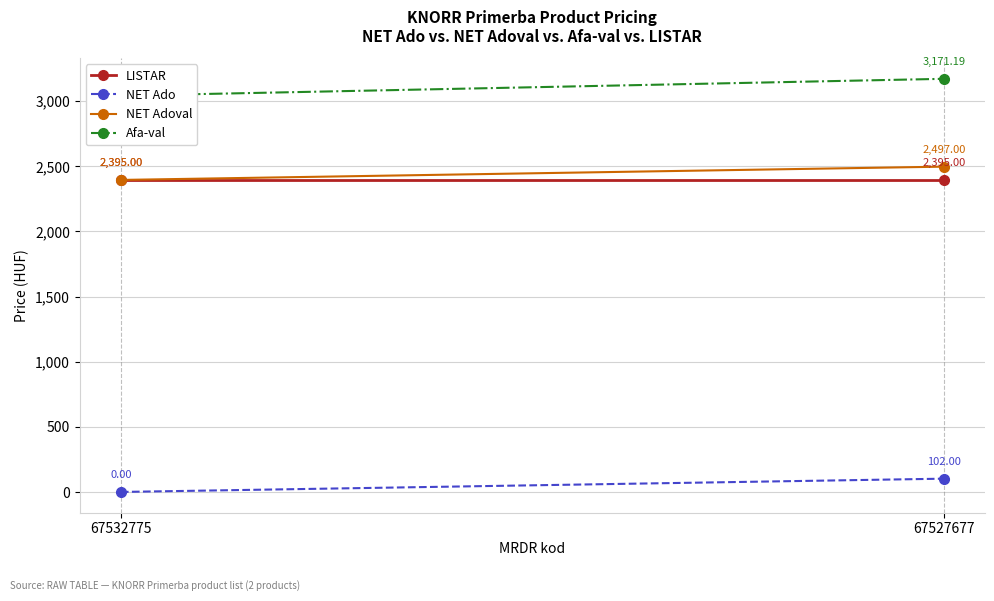

What is the sum of the NET Adoval values at 67527677 and 67532775?

4892.0